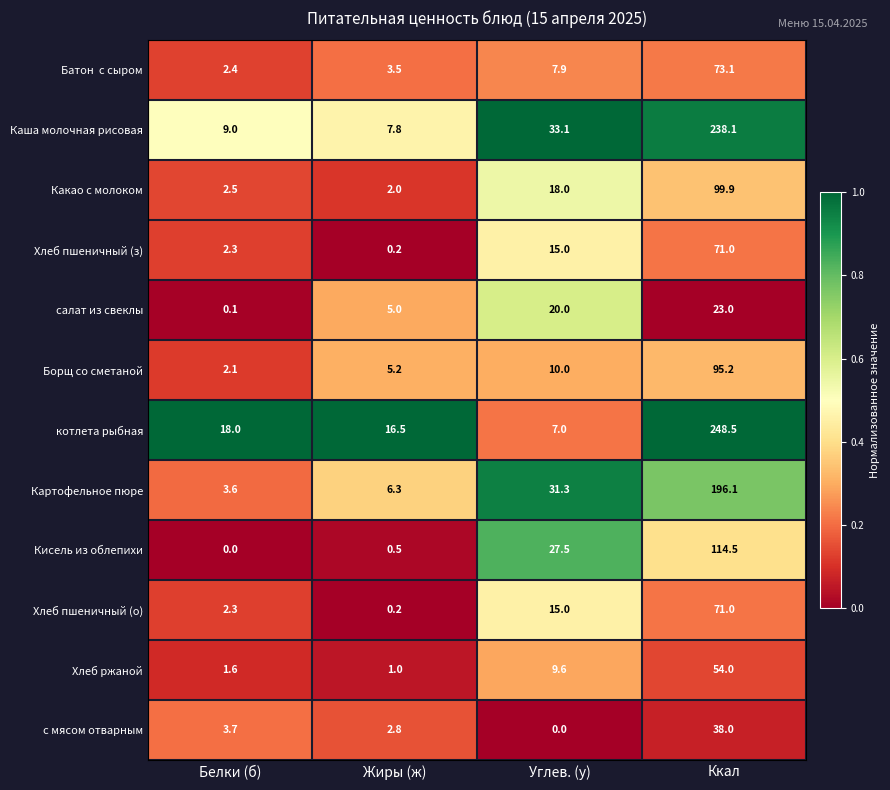

At how many categories does at least one series exceed 0?

4